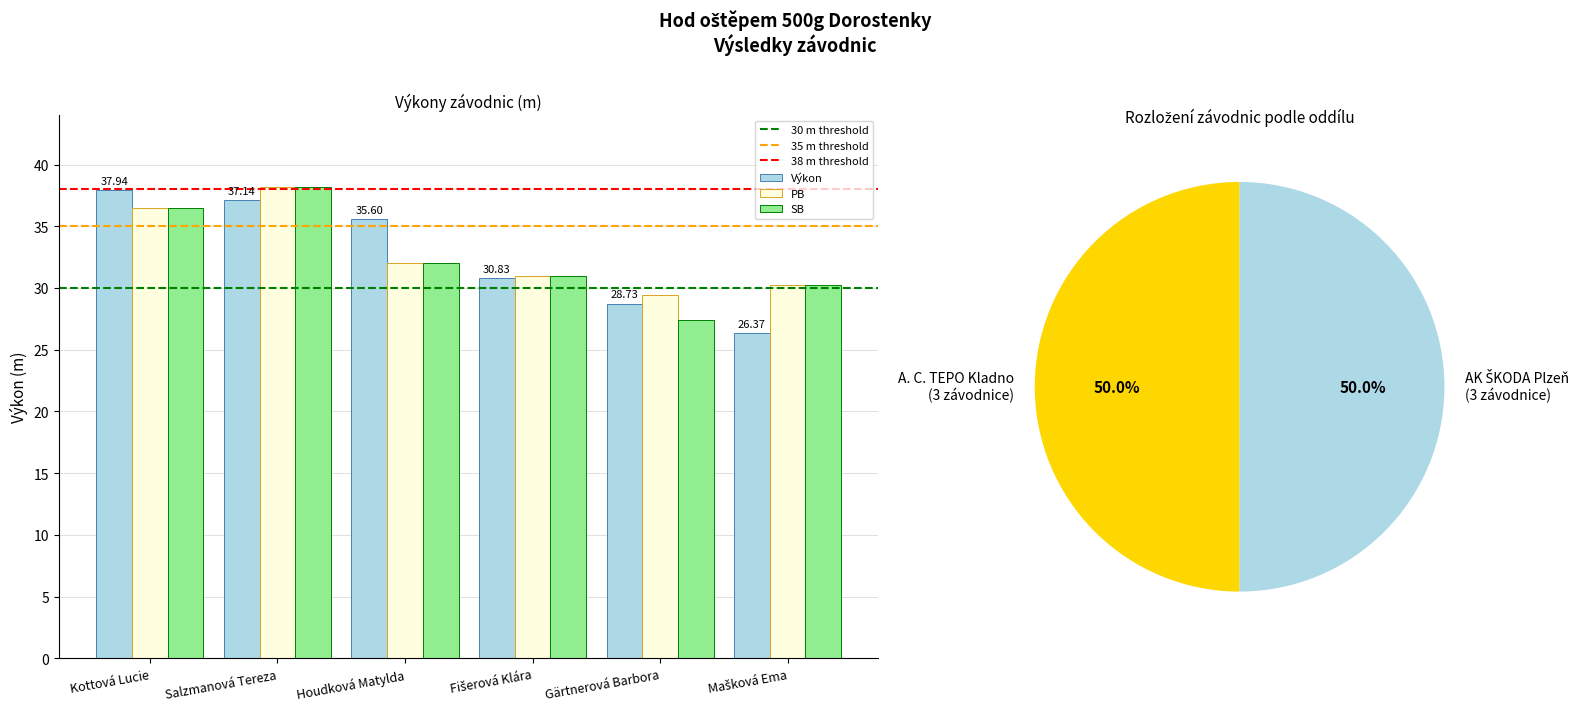

At Kottová Lucie, list the series in order from largest to smallest.

Výkon, PB, SB